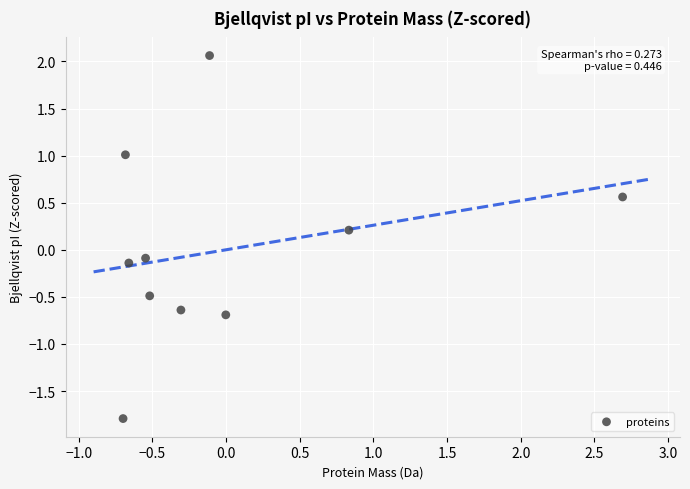

What is the range of Y values (max minus min)?

3.9